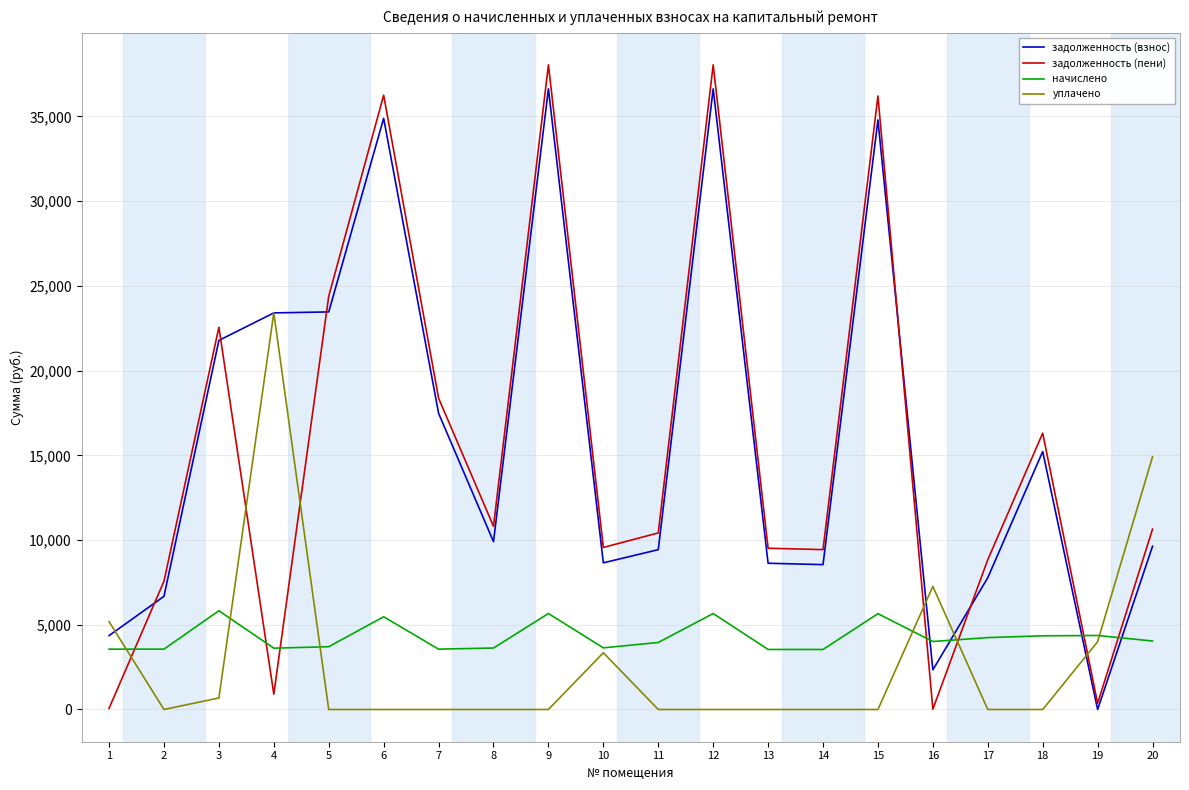

True or false: начислено has a value of 6176.8 at 7.

False